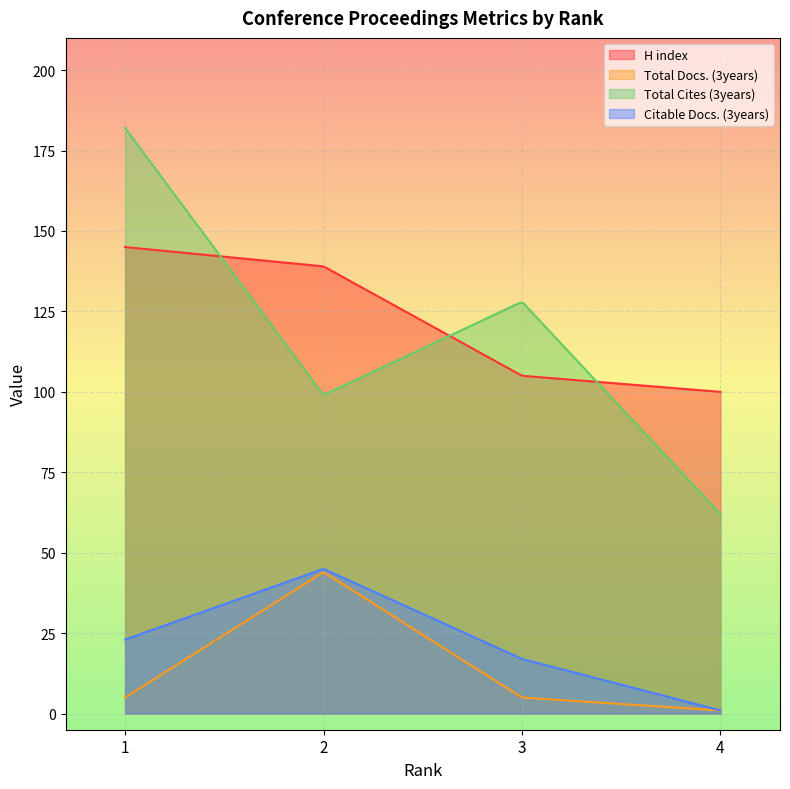

Which series has the largest total across all categories?

H index